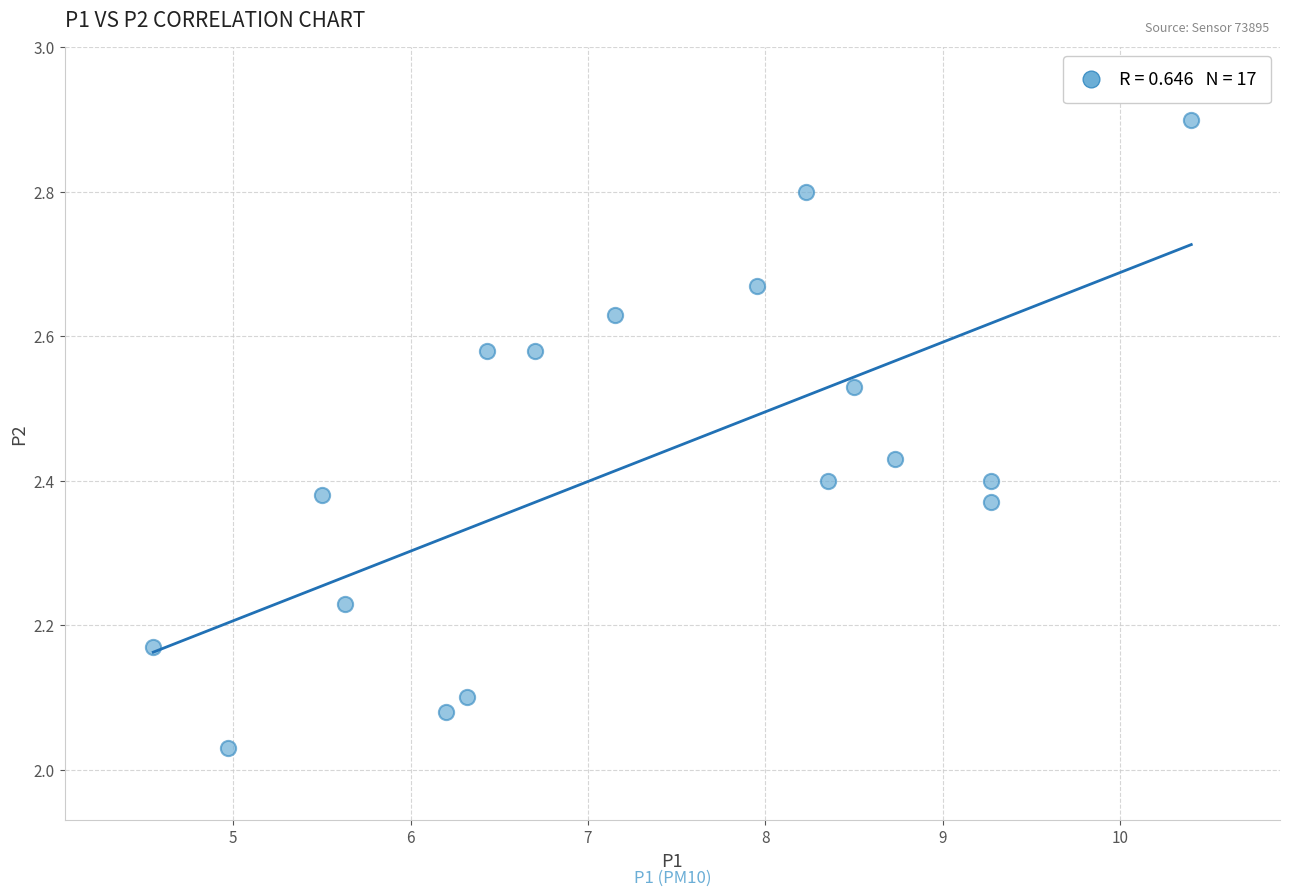

What is the range of X values (max minus min)?

5.9